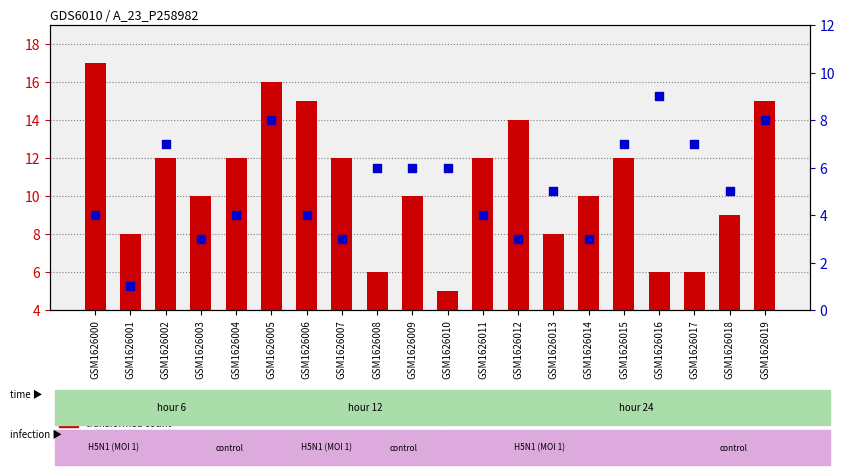

Which series reaches the minimum Y coordinate?

transformed count